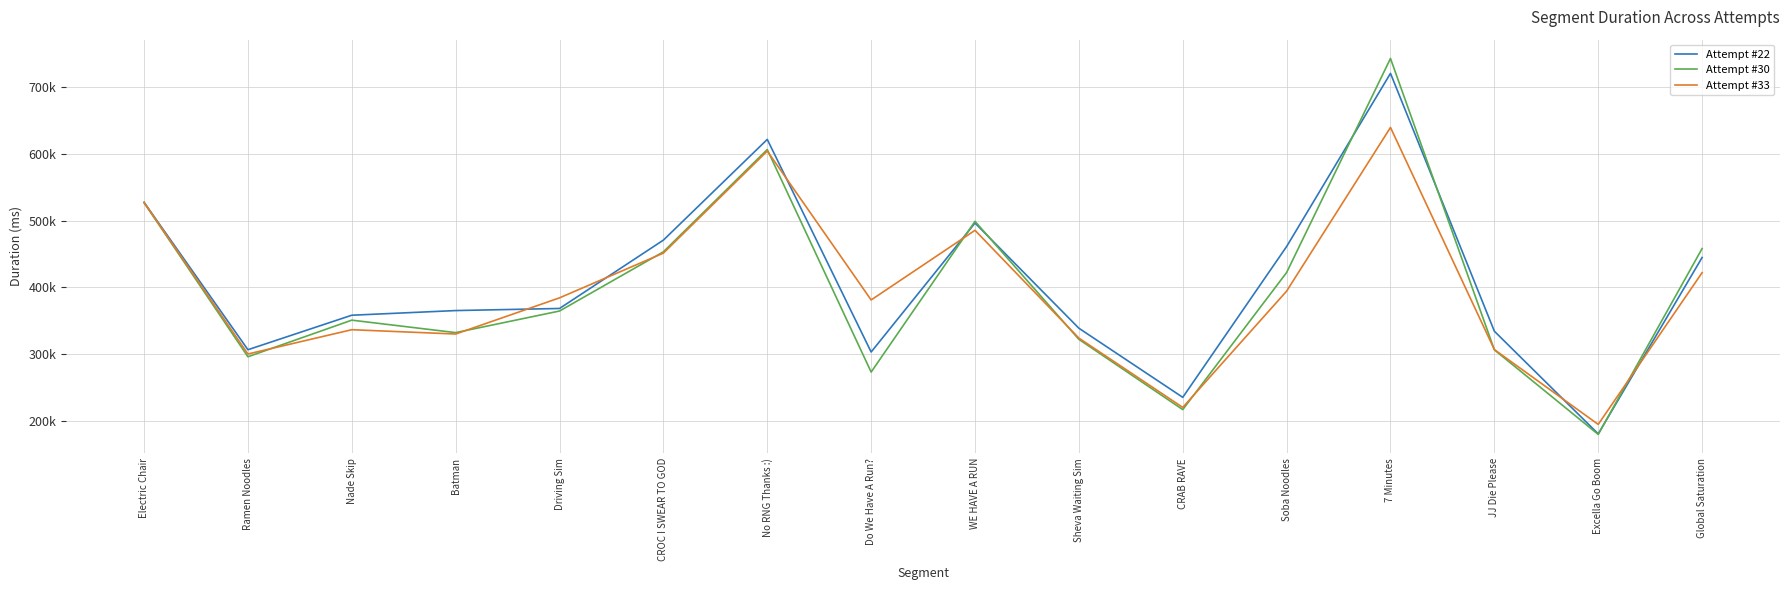

Is this an area chart (filled region under the line)?

No